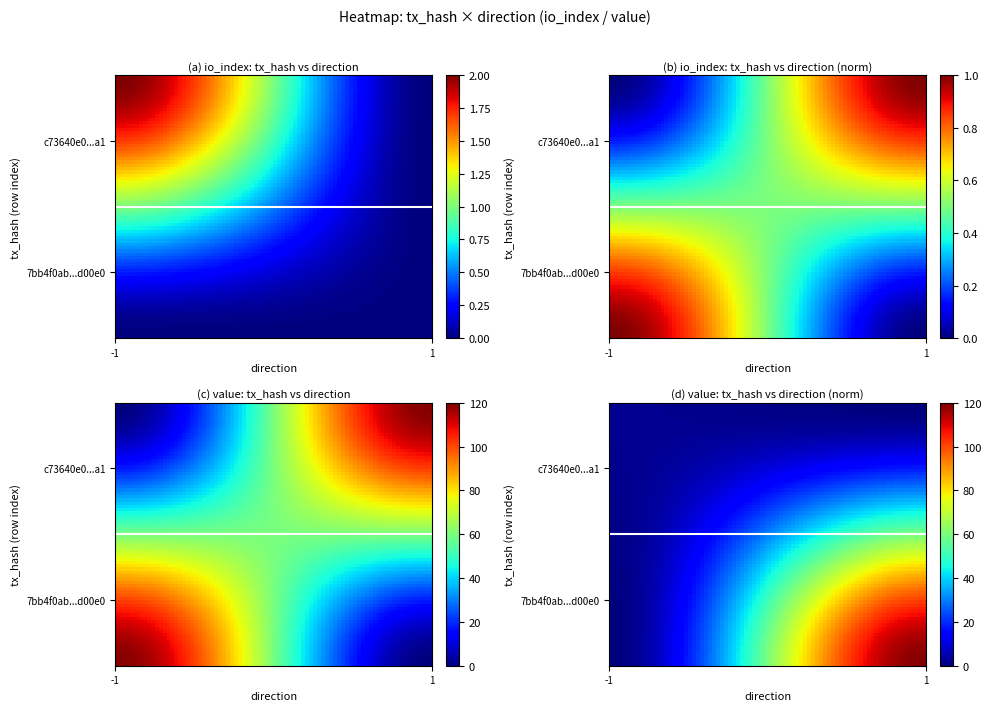

How many distinct data groups are displayed?

2